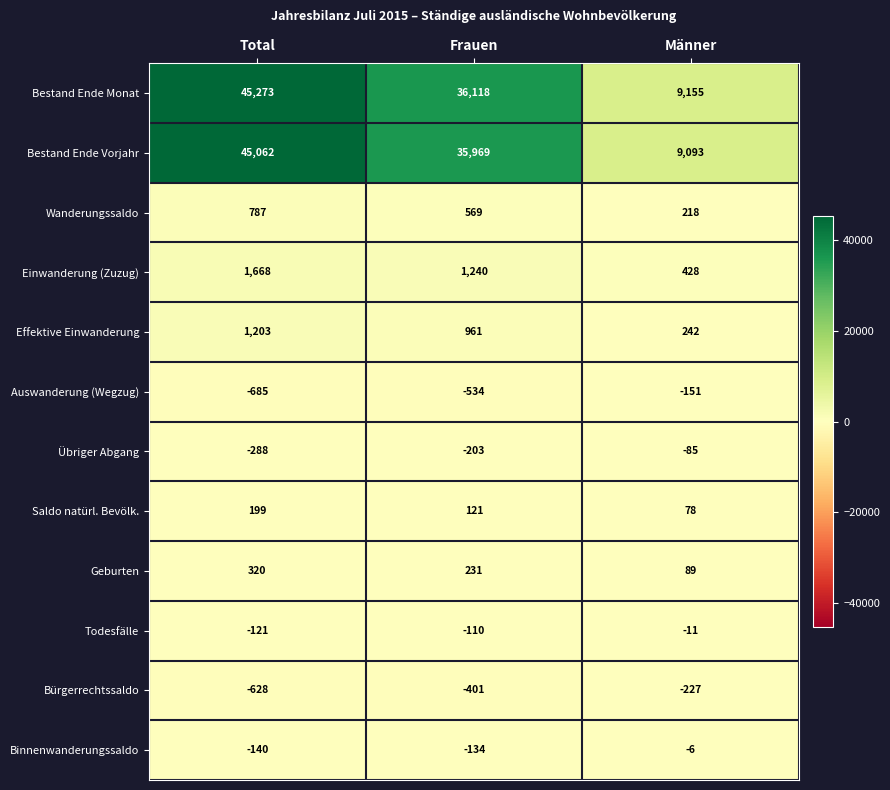

At which category is the sum across all series the highest?

Total